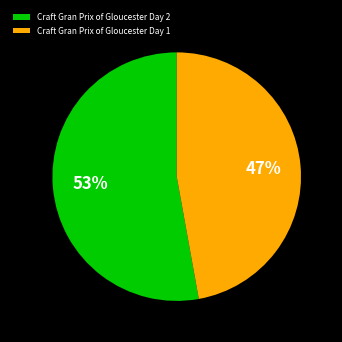

Is there any slice that represents more than half of the pie?

Yes